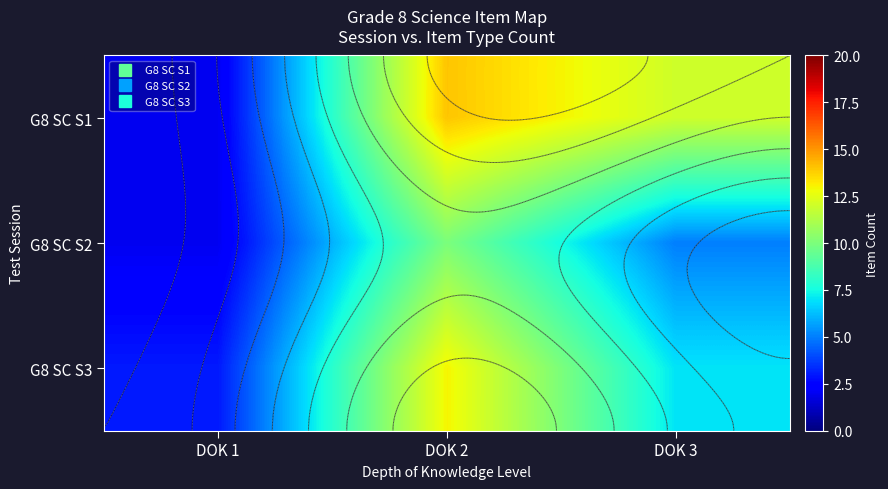

Which series has the widest spread of values?

G8 SC S1